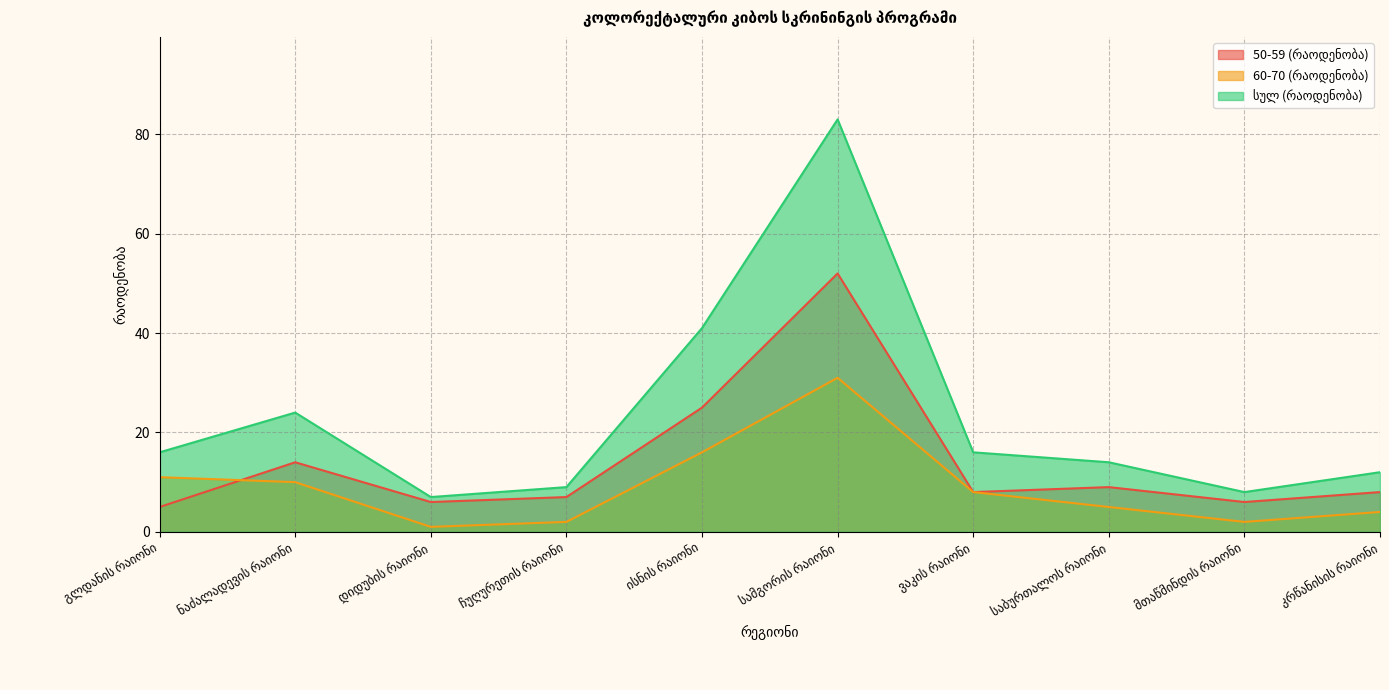

How many values in the 50-59 (რაოდენობა) series are below 8?

4